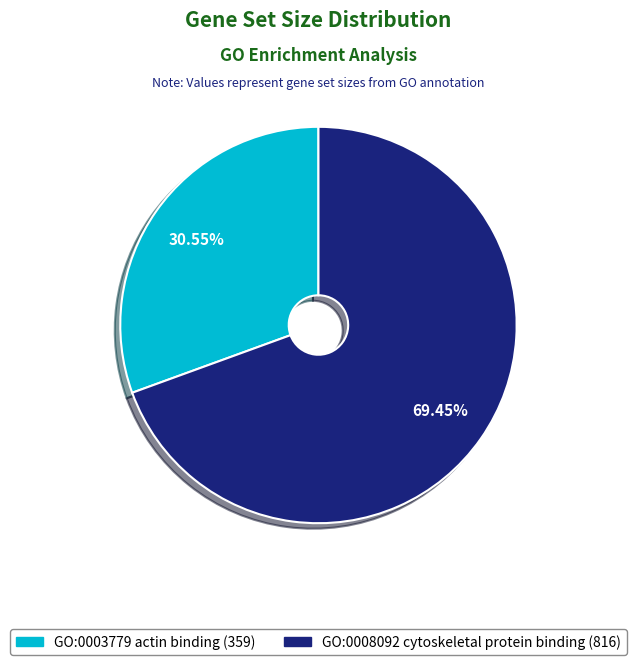

To the nearest percent, what is the difference between the largest and smallest slice percentages?

39%